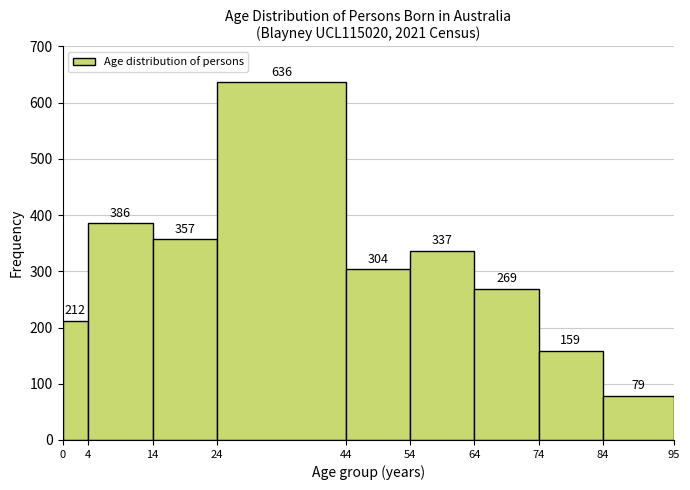

Over which range of the x-axis is the bar tallest?

24 to 44